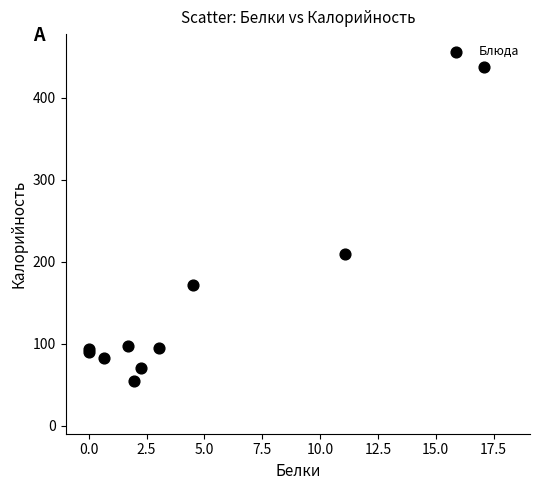

What Y value in the scatter plot is closest to 245?

209.4